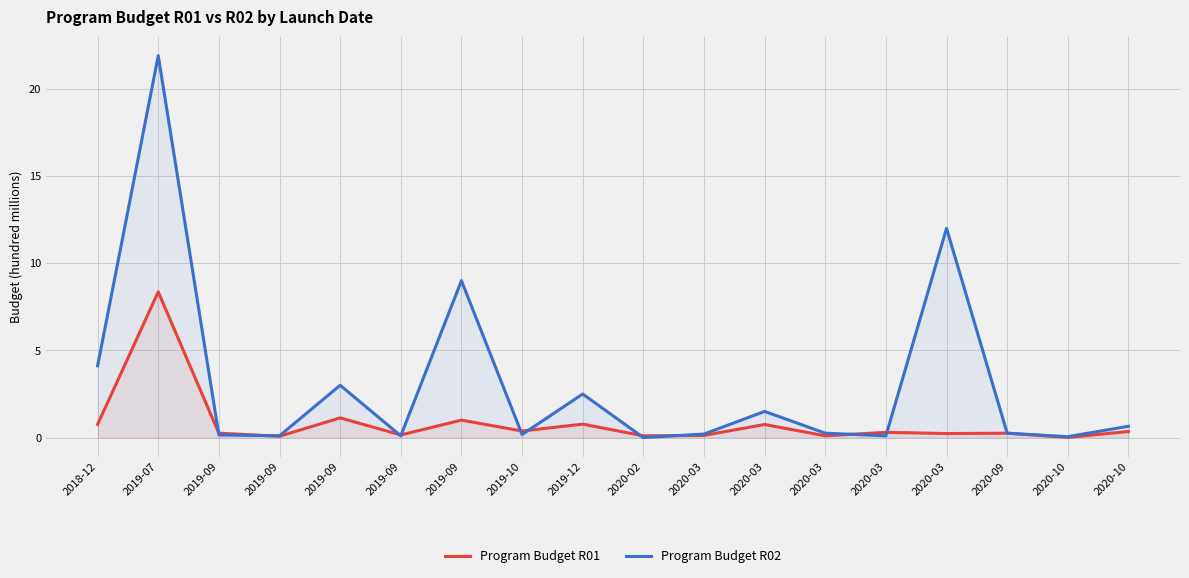

Which series has the widest spread of values?

Program Budget R02